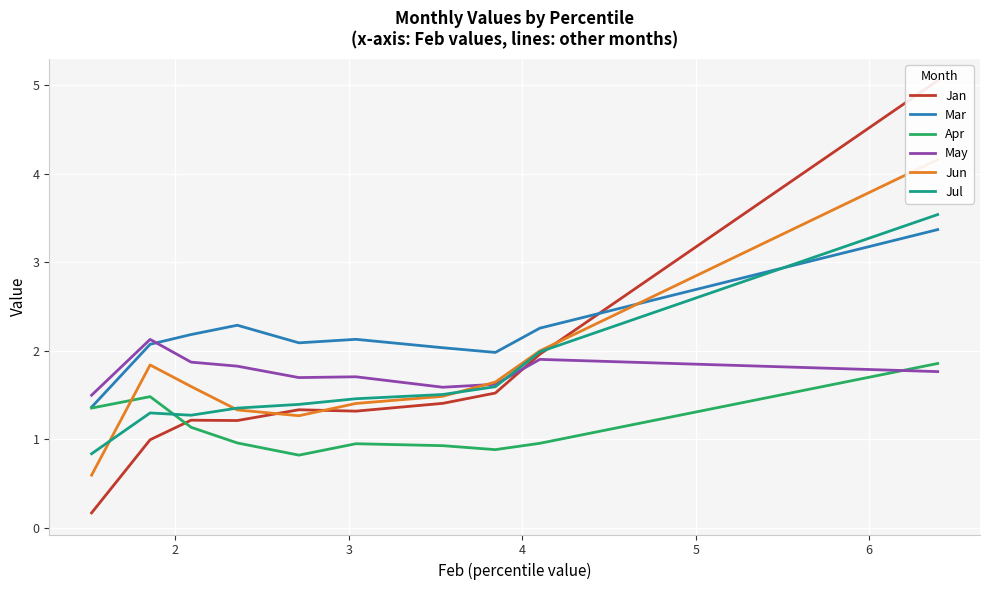

Rank the series by their maximum value, from highest to lowest.

Jan, Jun, Jul, Mar, May, Apr